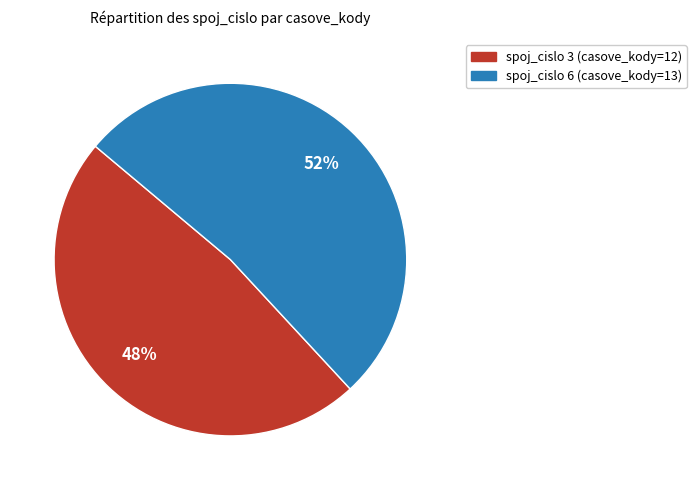

Is there a majority slice in this chart?

Yes